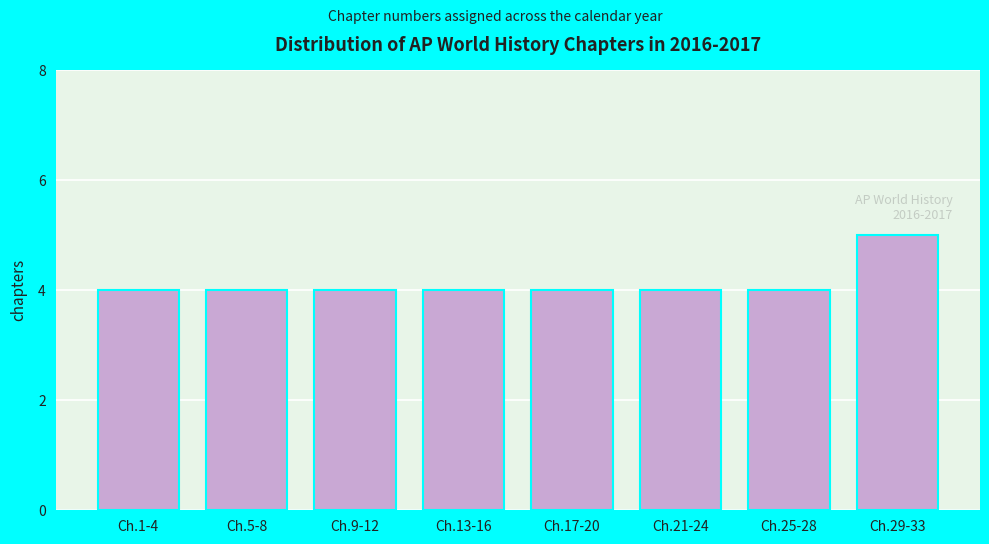

Reading left to right, list all the values displayed in this chart.

4	4	4	4	4	4	4	5